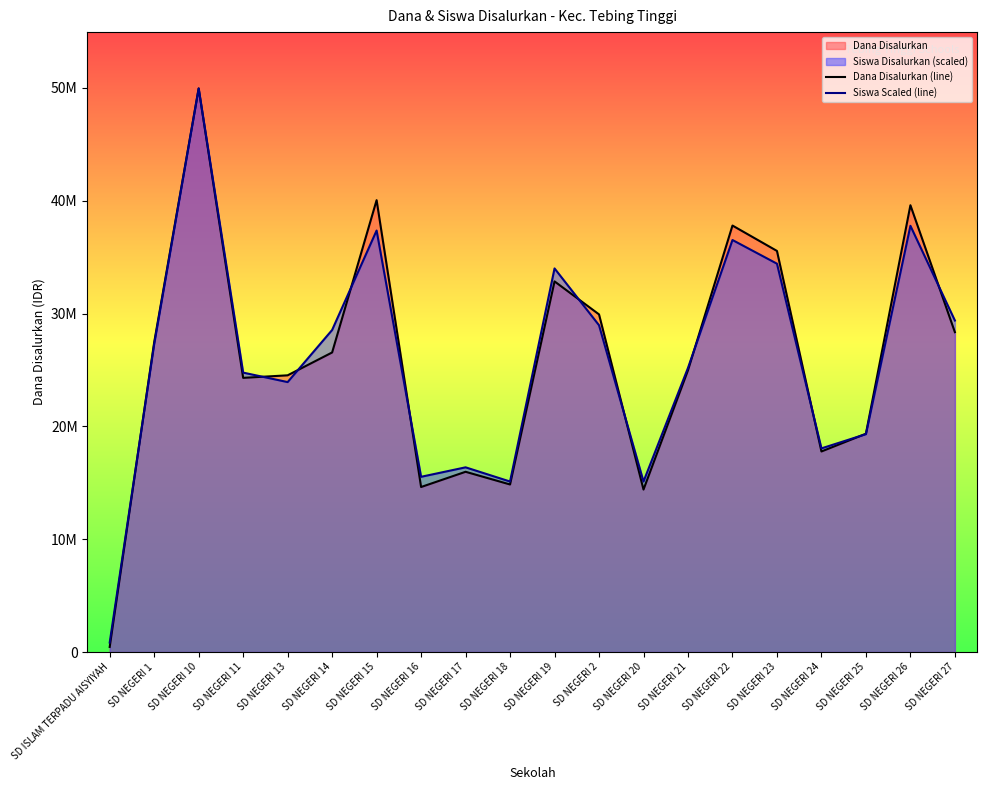

What is the difference between the second highest and minimum values in the Dana Disalurkan (line) series?

39600000.0